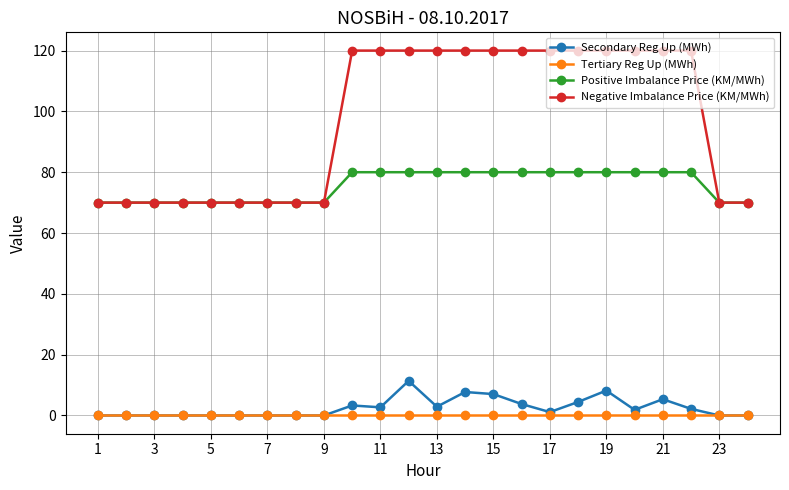

Which series has the largest range (max minus min)?

Negative Imbalance Price (KM/MWh)